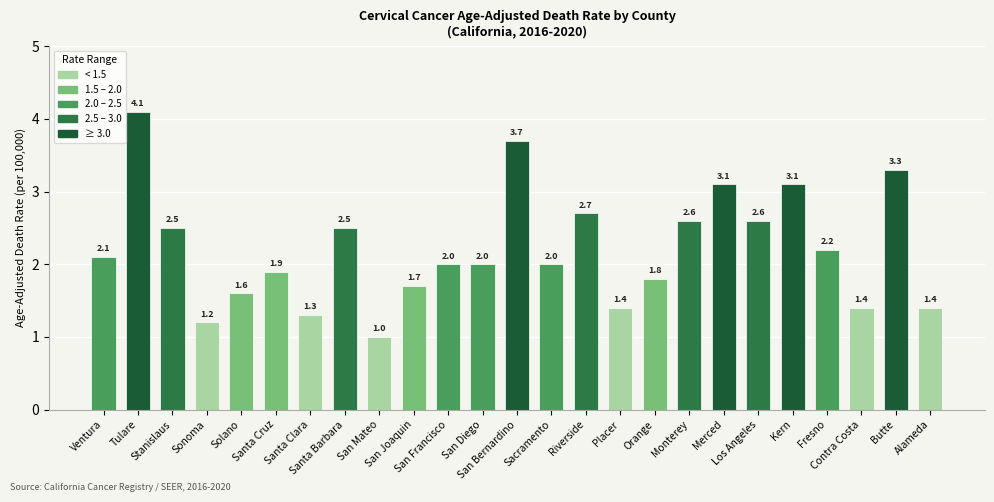

What is the value of the 14th bar from the left?

2.0